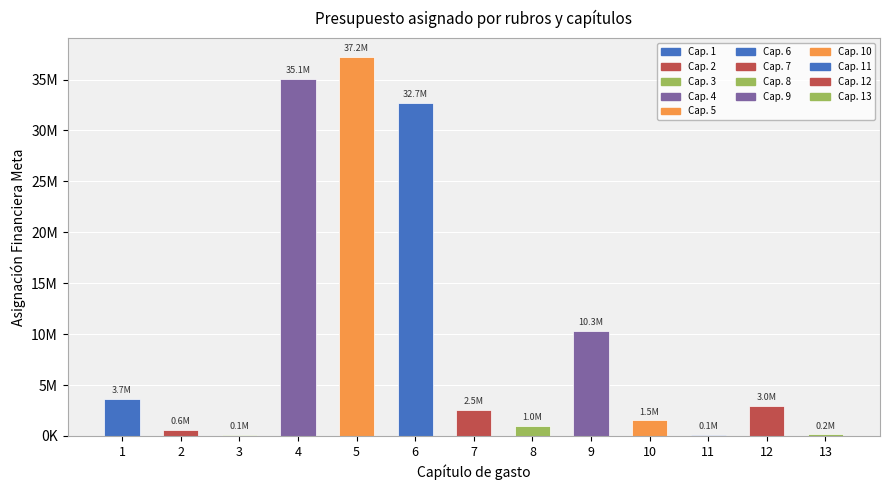

True or false: the data shows 2531490 at 7.

True